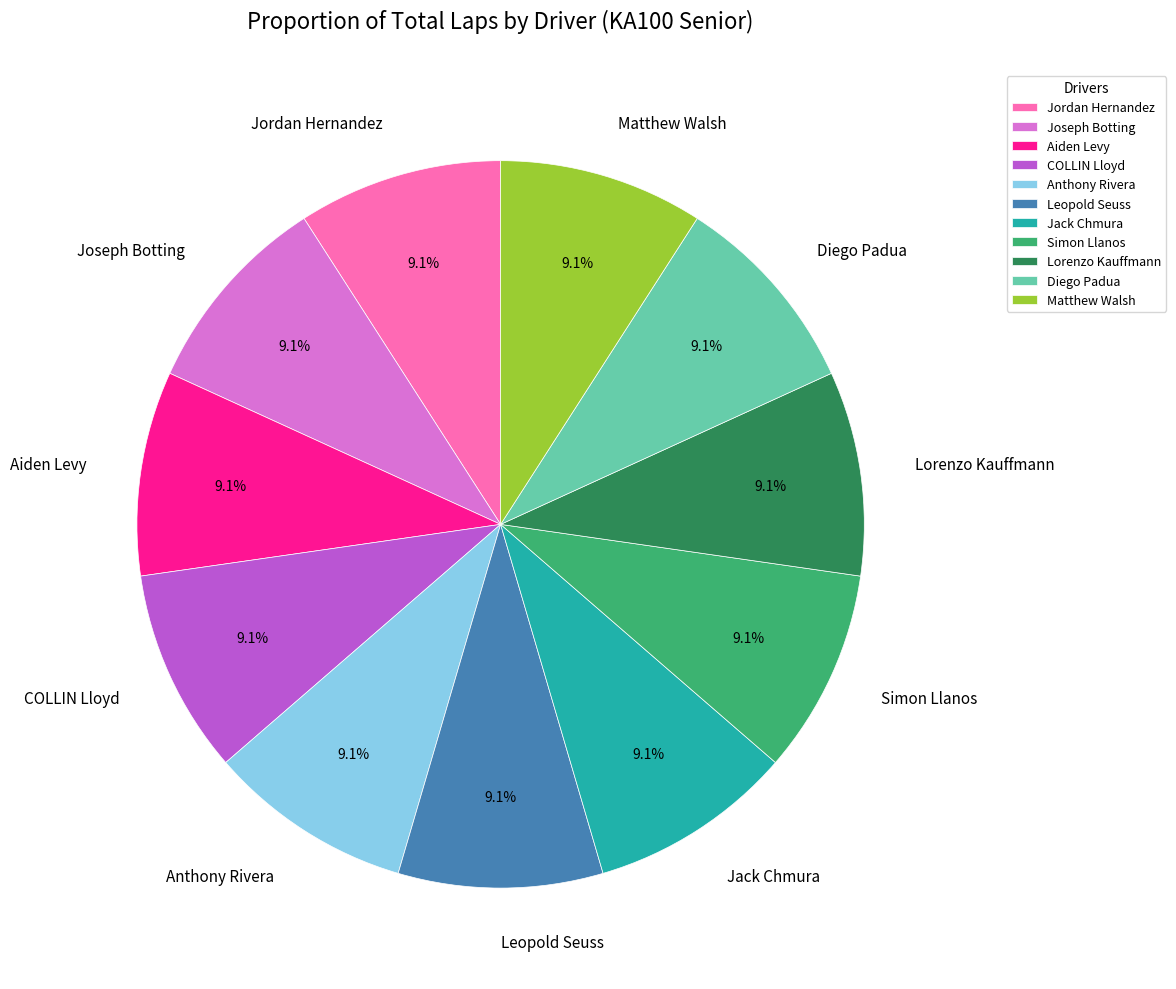

Is Jordan Hernandez the majority of the pie?

No